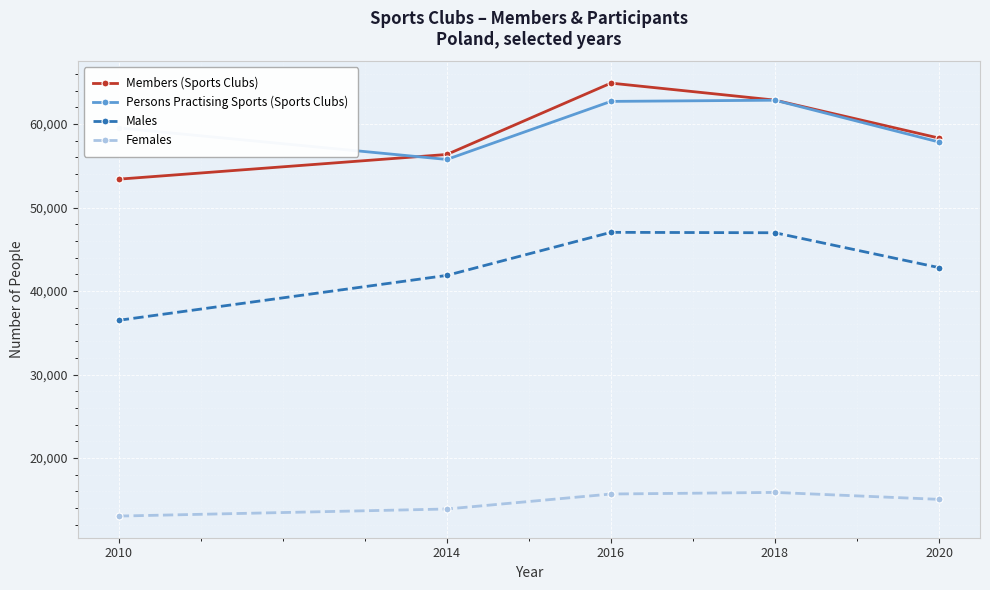

Which series has the largest total across all categories?

Persons Practising Sports (Sports Clubs)